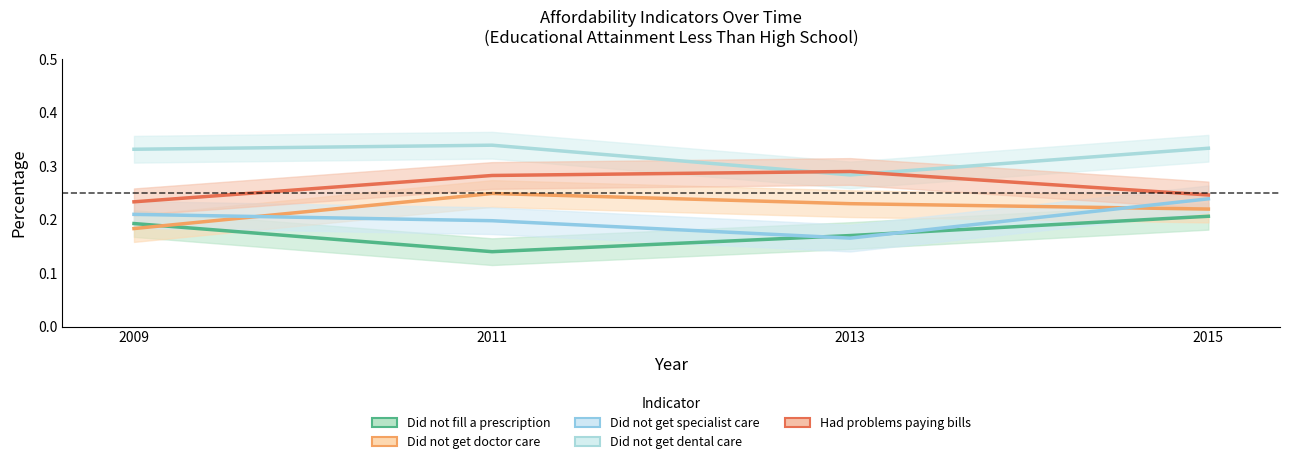

Reading right to left, list all the values displayed in this chart.

Did not fill a prescription: 2015=0.2	2013=0.2	2011=0.1	2009=0.2
Did not get doctor care: 2015=0.2	2013=0.2	2011=0.2	2009=0.2
Did not get specialist care: 2015=0.2	2013=0.2	2011=0.2	2009=0.2
Did not get dental care: 2015=0.3	2013=0.3	2011=0.3	2009=0.3
Had problems paying bills: 2015=0.2	2013=0.3	2011=0.3	2009=0.2